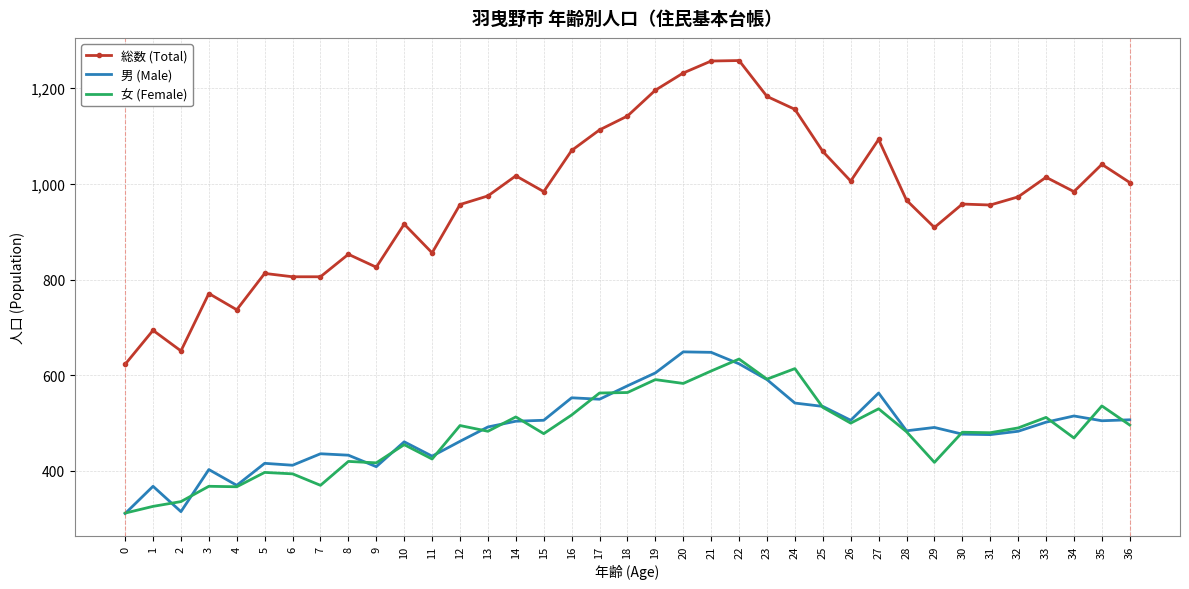

True or false: 女 (Female) and 男 (Male) intersect in this chart.

True